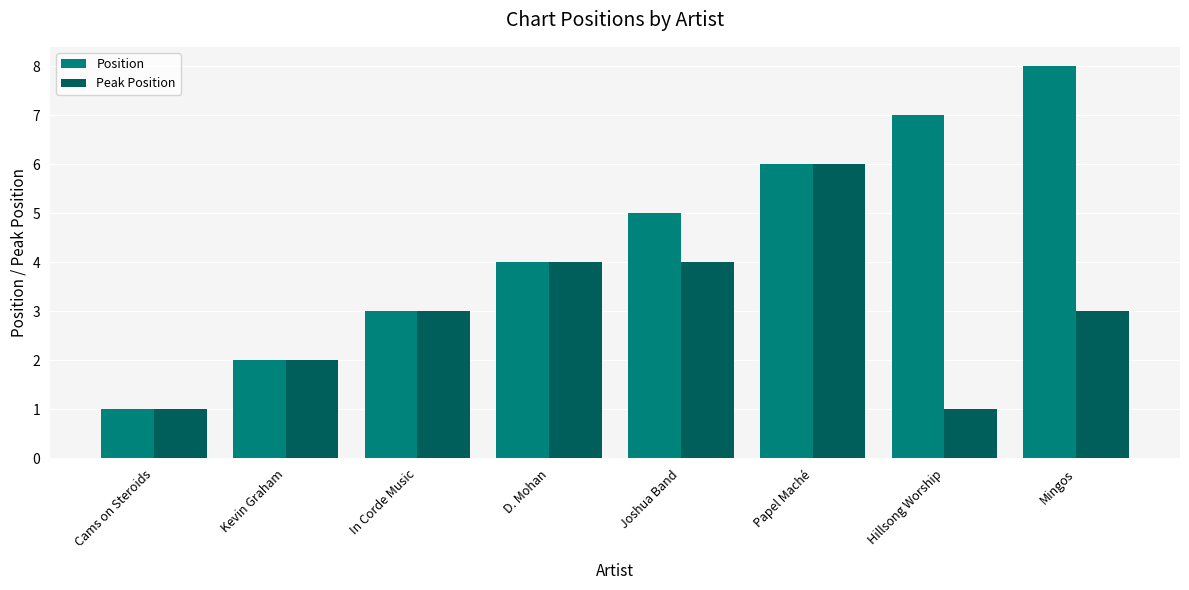

At which label does Position reach its minimum?

Cams on Steroids